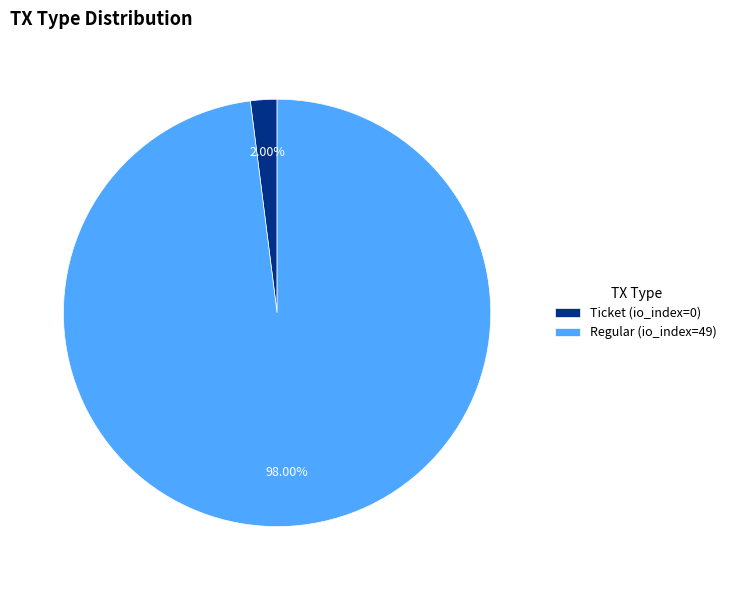

To the nearest percent, what is the average slice percentage?

50%